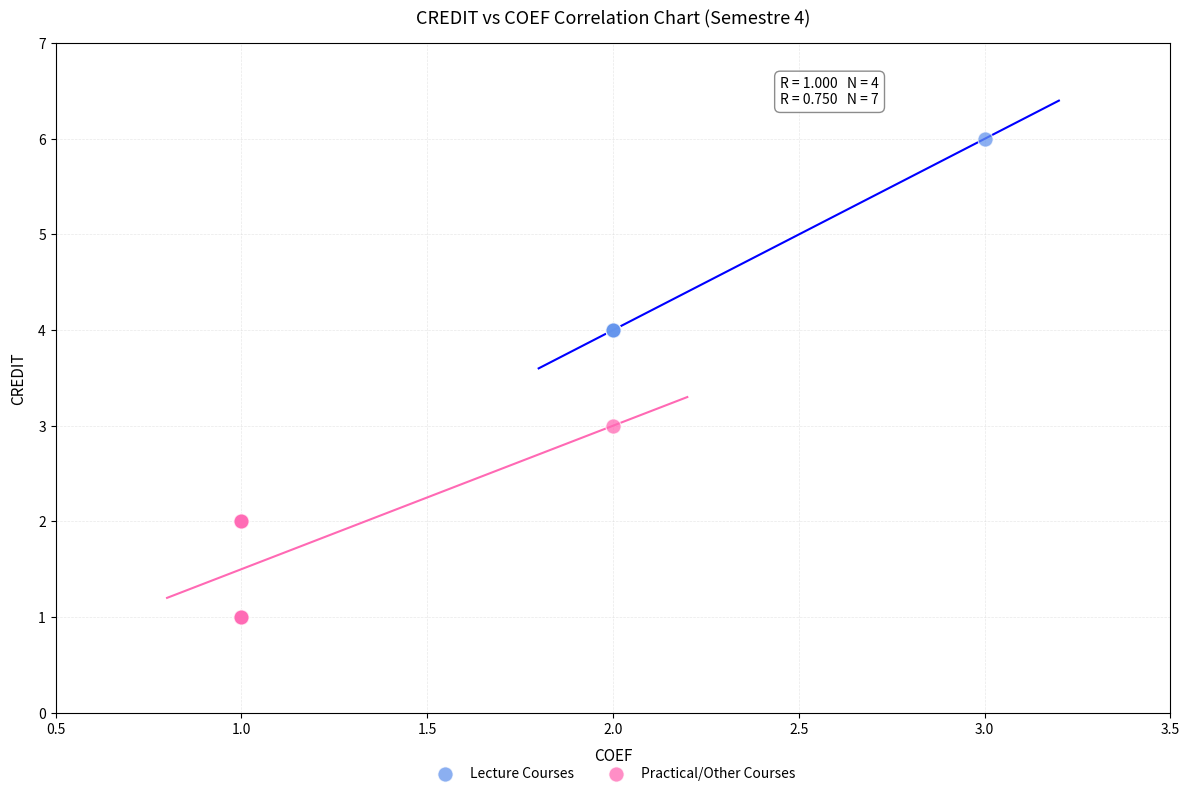

Which series contains the highest Y value?

Lecture Courses